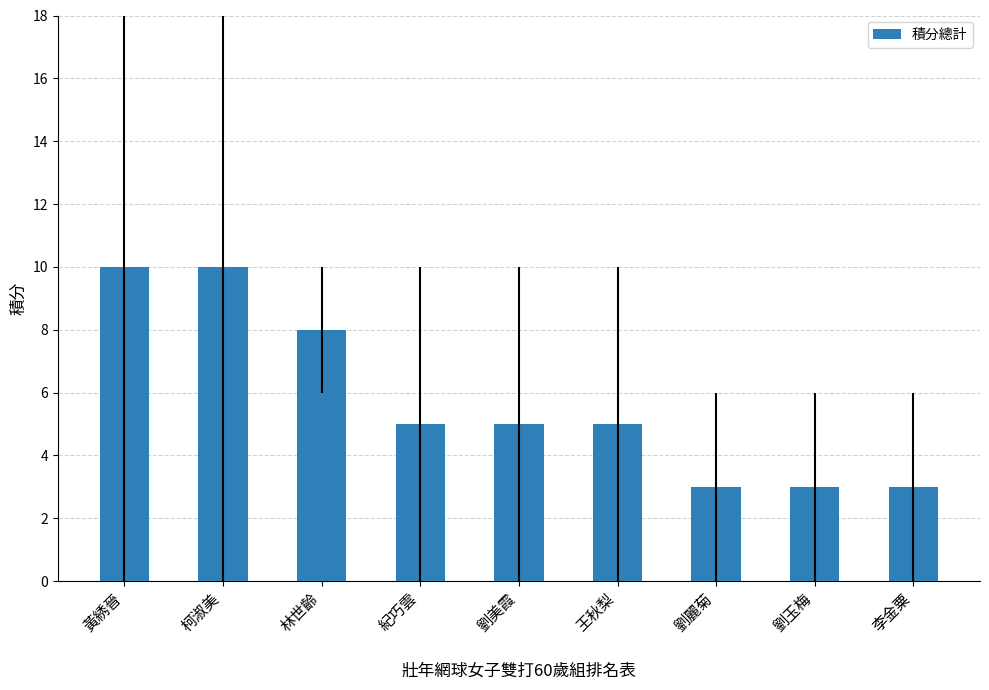

The value at 劉玉梅 is 4. True or false?

False